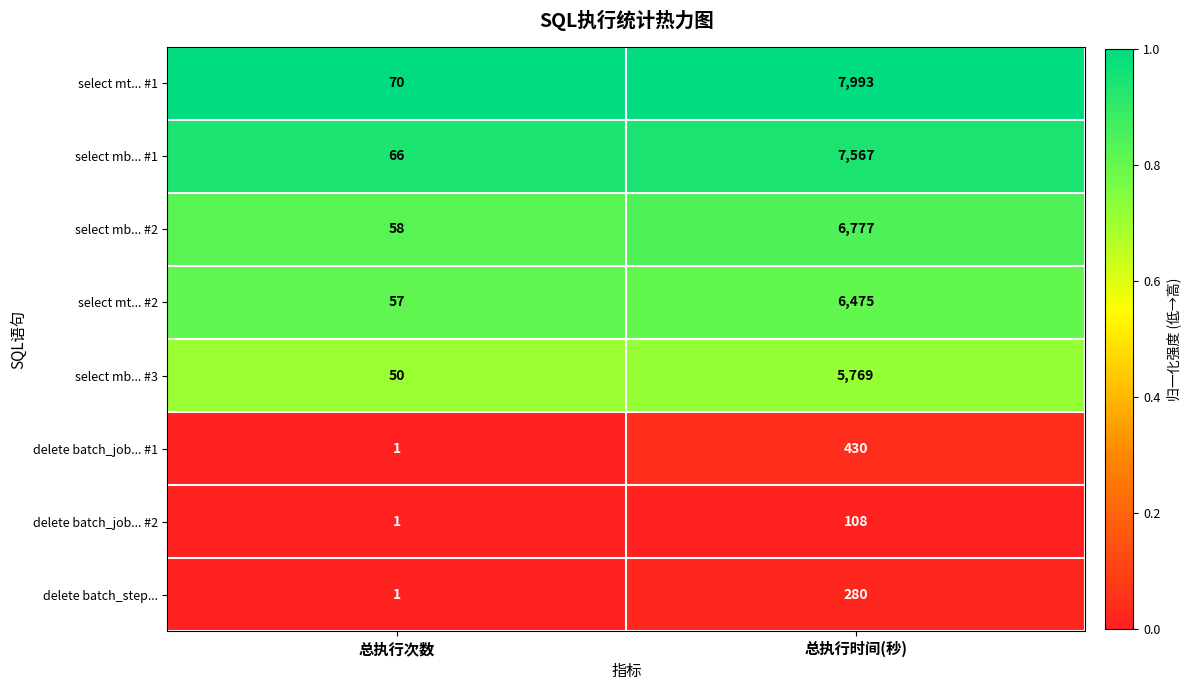

The select mb... #3 series shows 50 at 总执行次数. True or false?

True